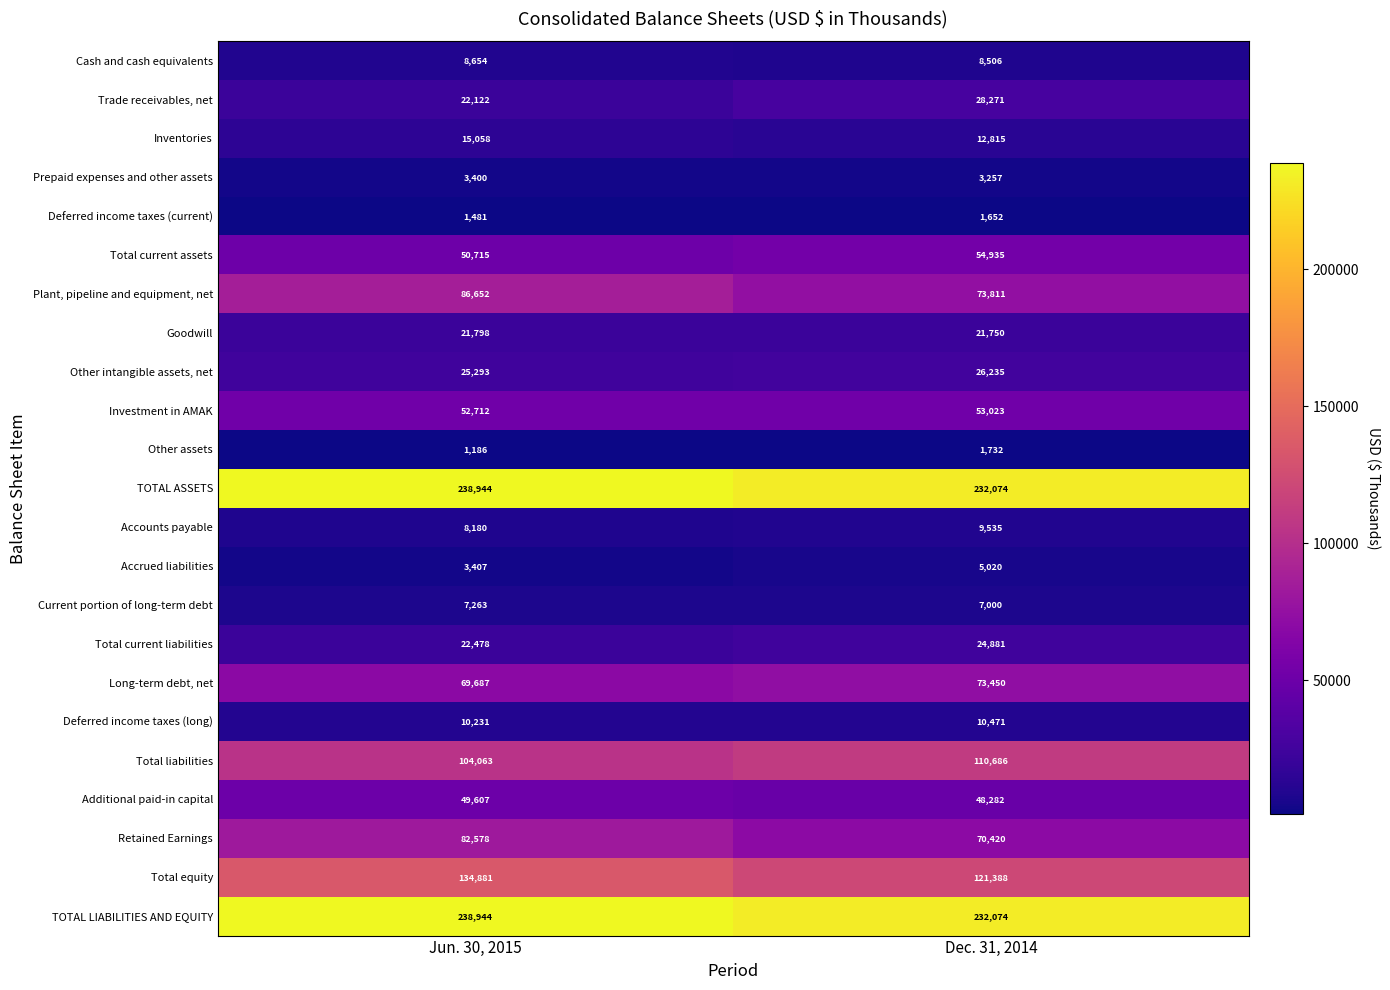

The value of Inventories at Dec. 31, 2014 is 12815. True or false?

True